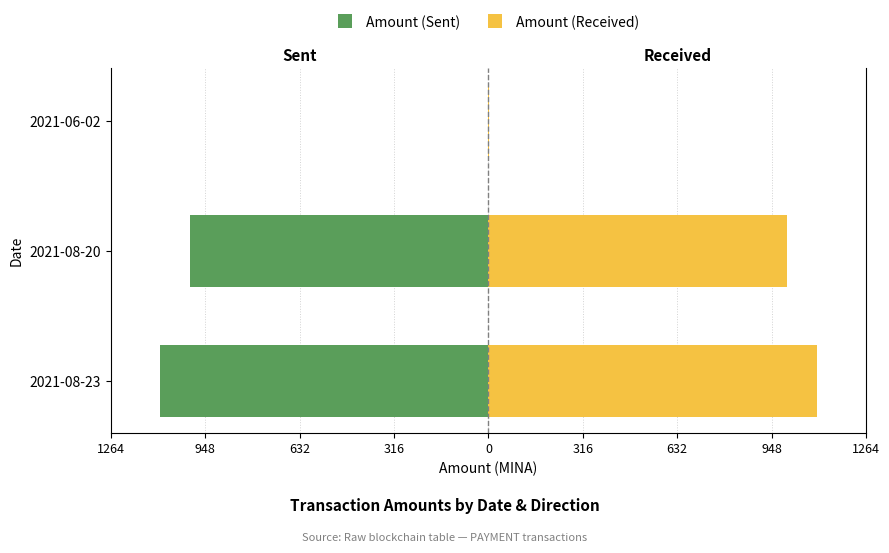

How many categories are shown in the chart?

3